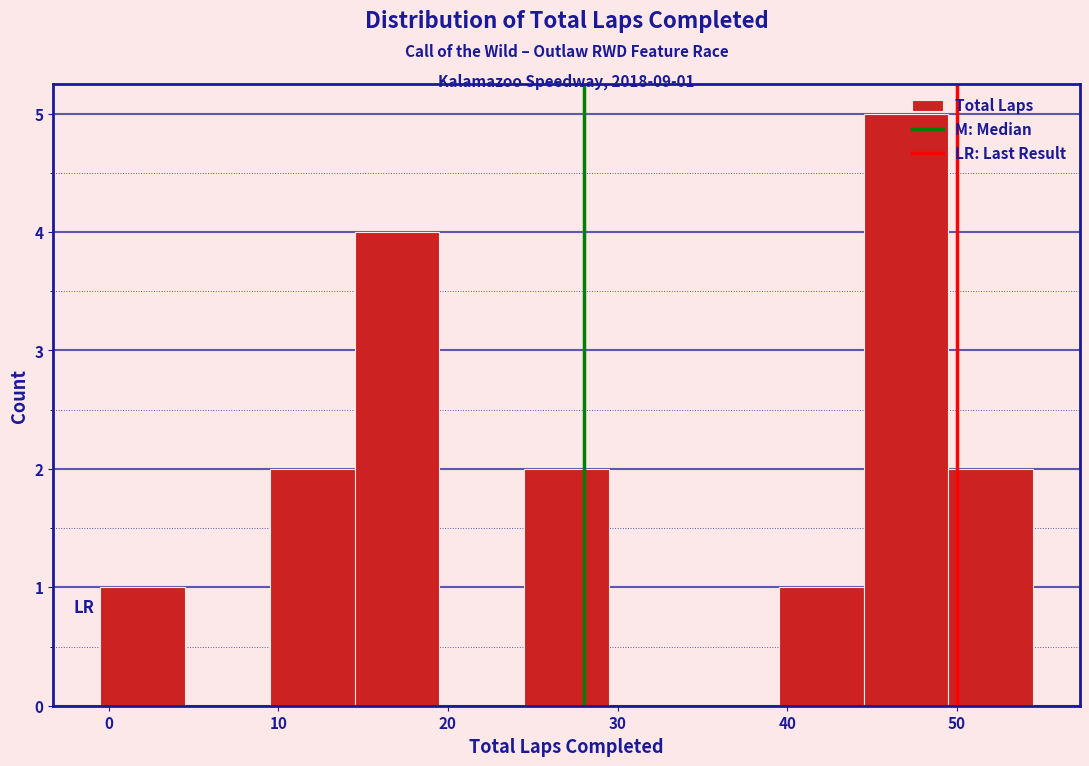

Which range on the x-axis has the tallest bar?

44.5 to 49.5